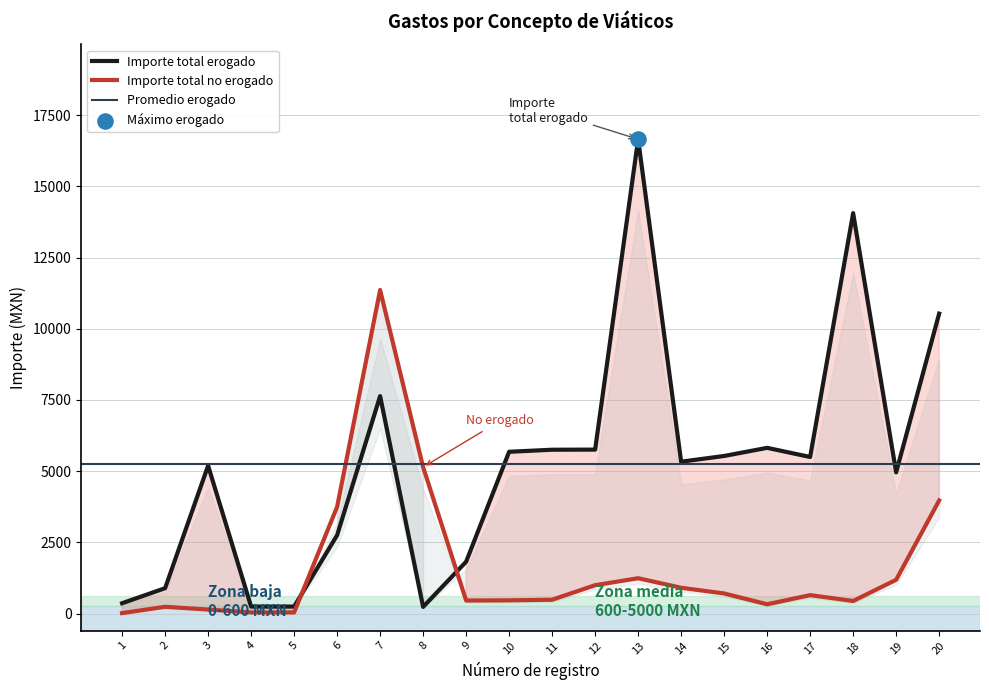

The value of Importe total erogado at 18 is 18290.0. True or false?

False